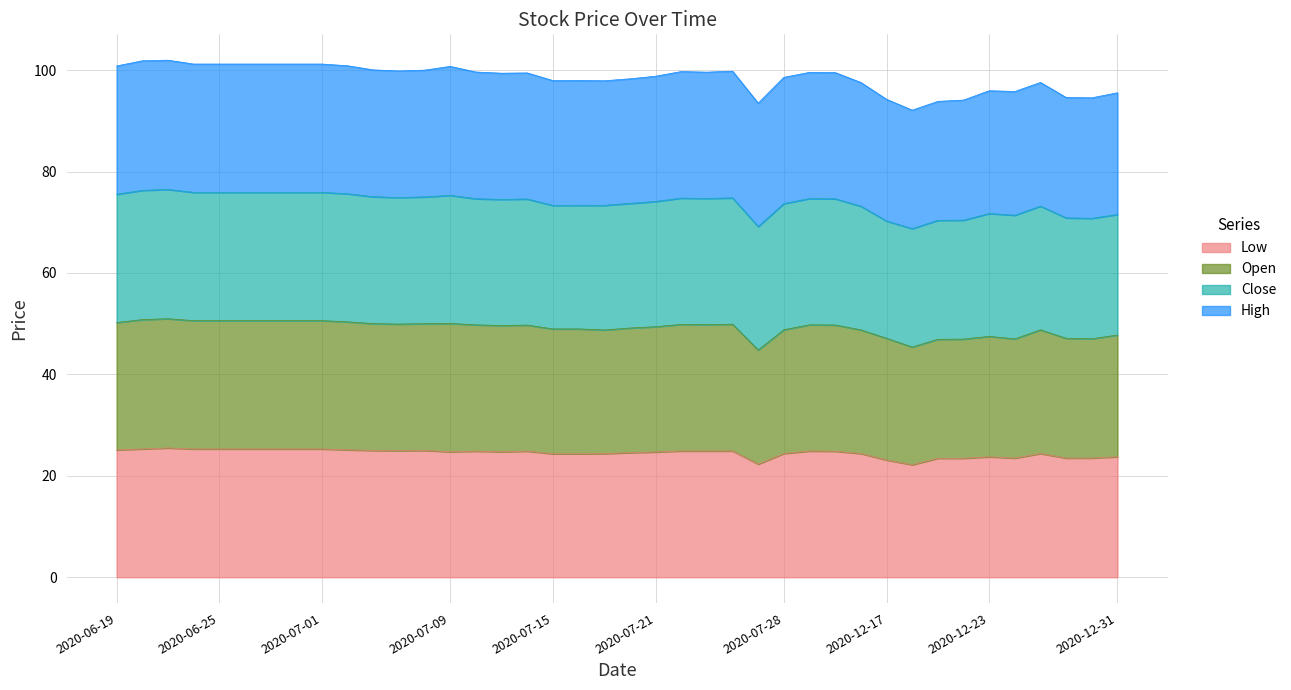

True or false: Low and Open cross at least once.

False